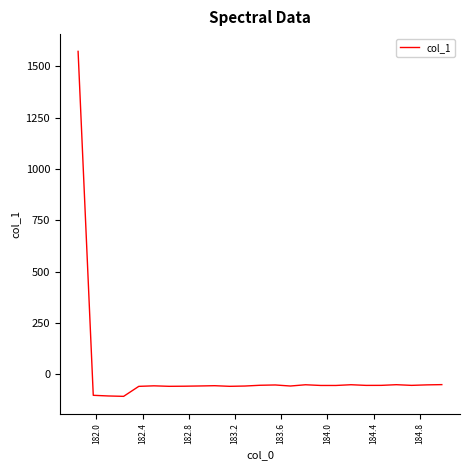

What is the difference between the maximum and minimum values?

1680.2